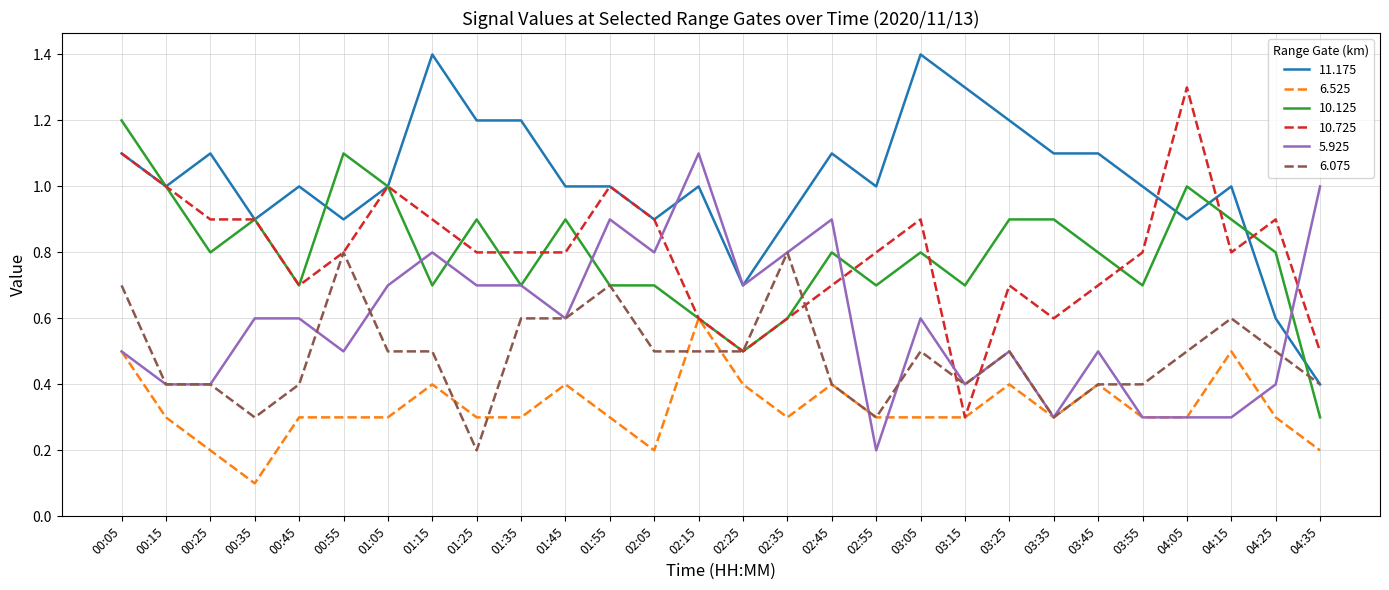

What position from the right is 00:05?

28